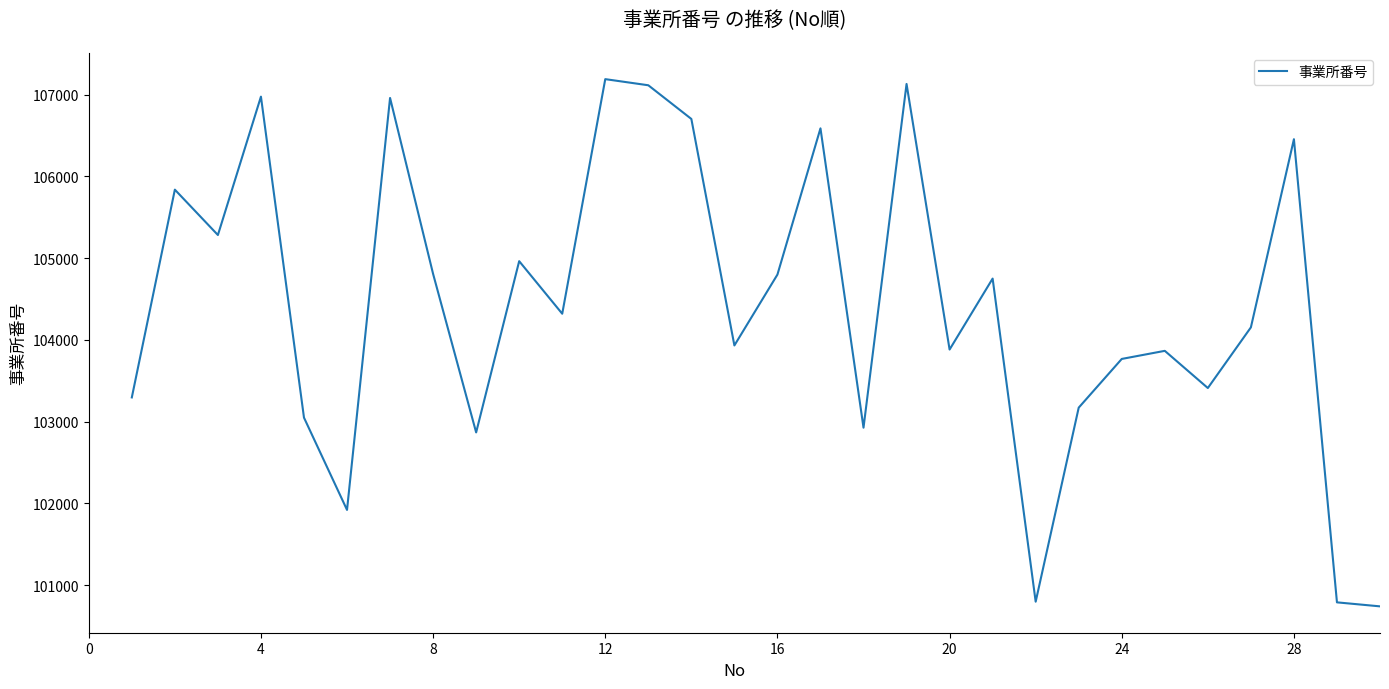

What is the sum of all values?

3132415